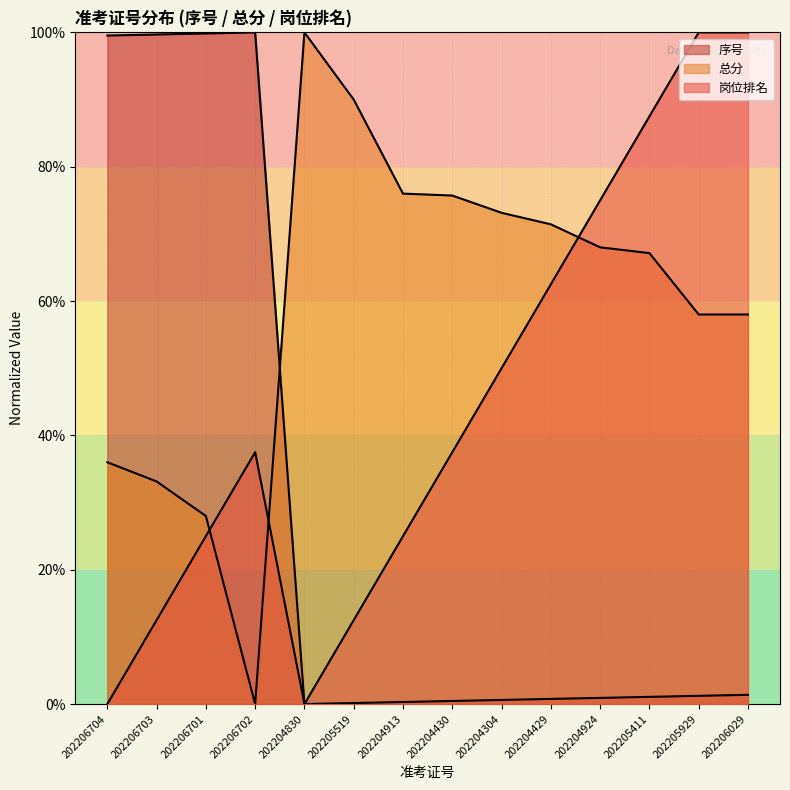

At how many categories does at least one series exceed 77?

9